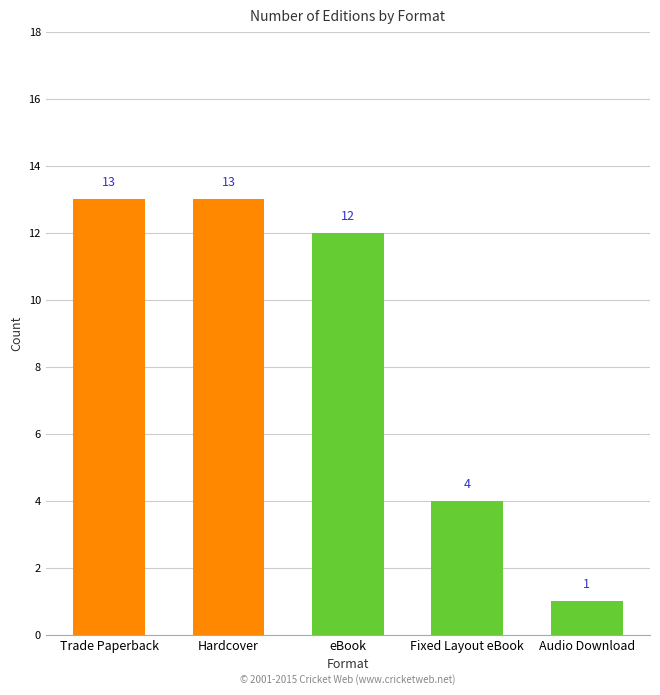

Approximately how many times larger is the value at eBook compared to Hardcover?

0.9